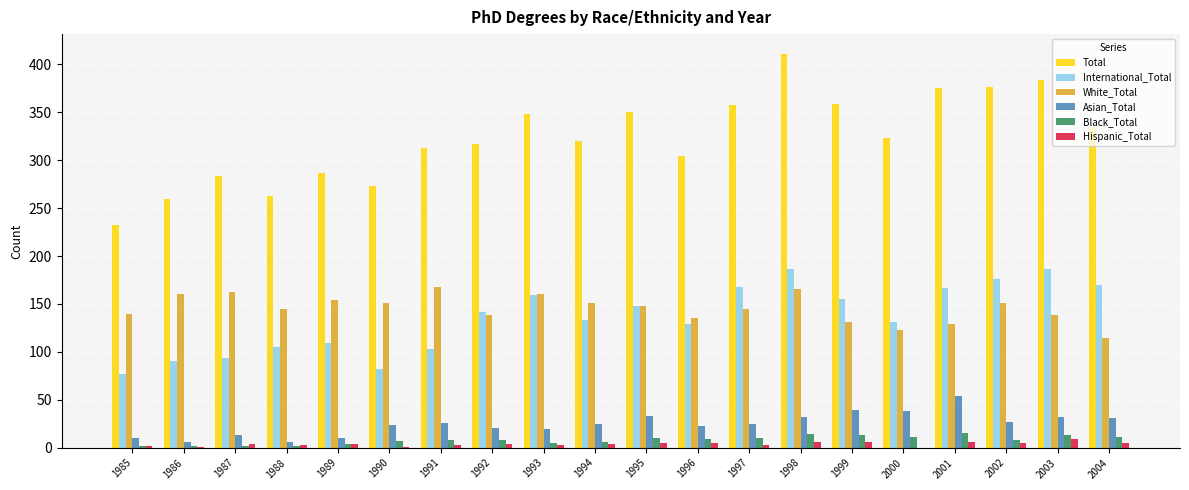

What is the sum of all White_Total values?

2910